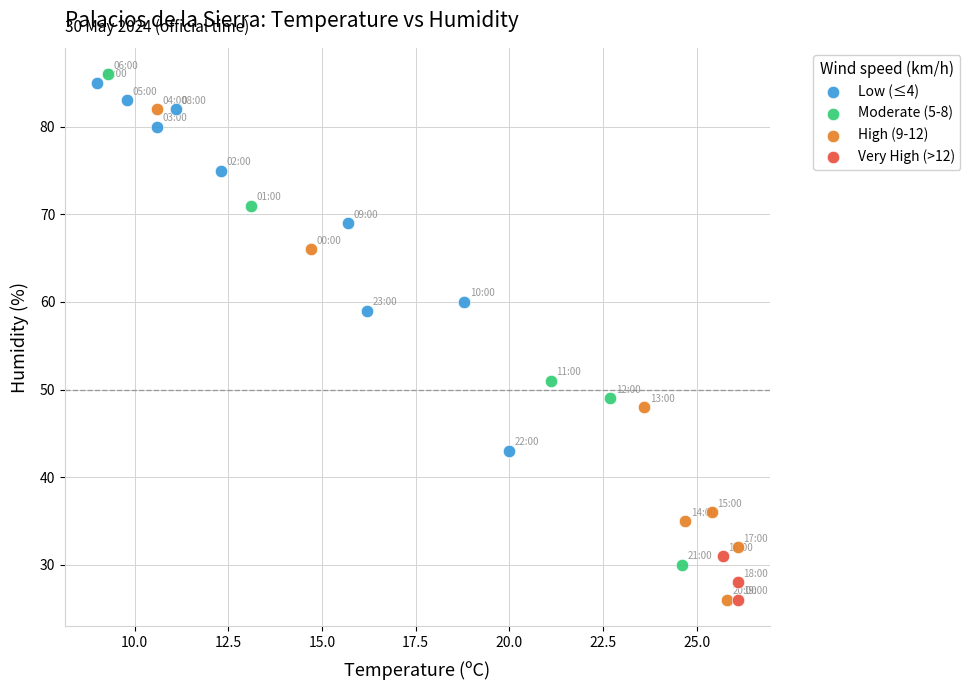

Which series reaches the maximum Y coordinate?

Moderate (5-8)